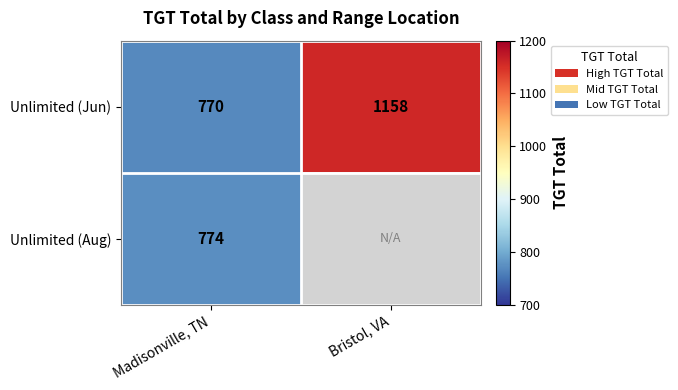

Which category has the lowest value in the Unlimited (Jun) series?

Madisonville, TN